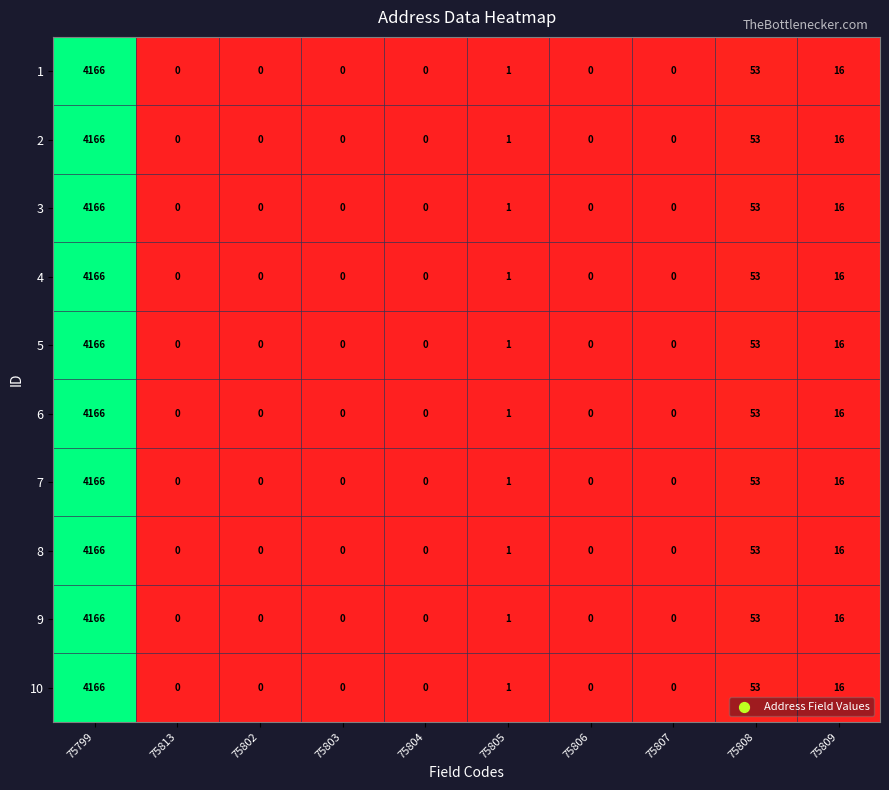

What is the difference between the second highest and minimum values in the 1 series?

53